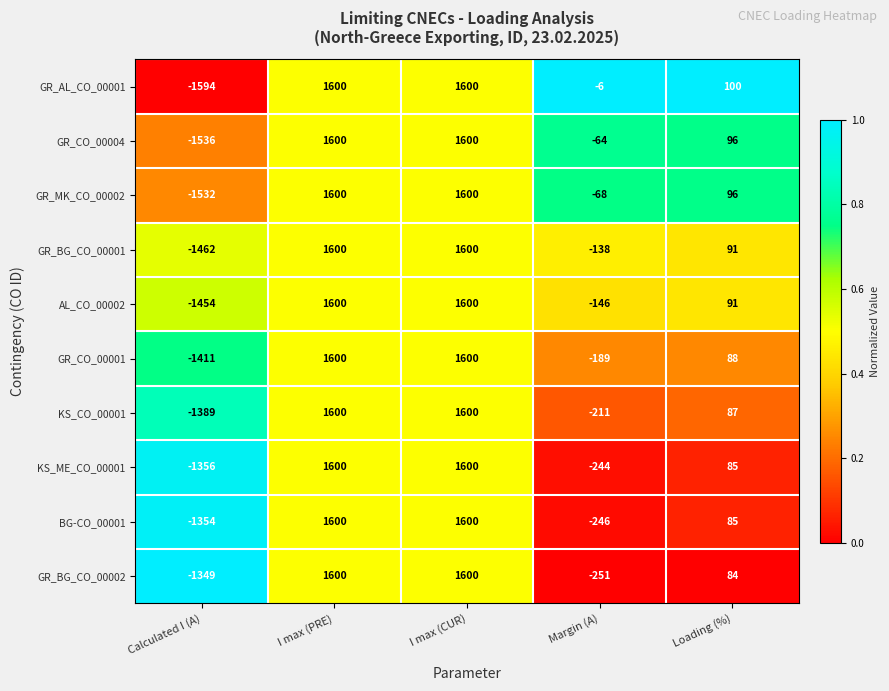

What is the approximate value of KS_ME_CO_00001 at Loading (%)?

85